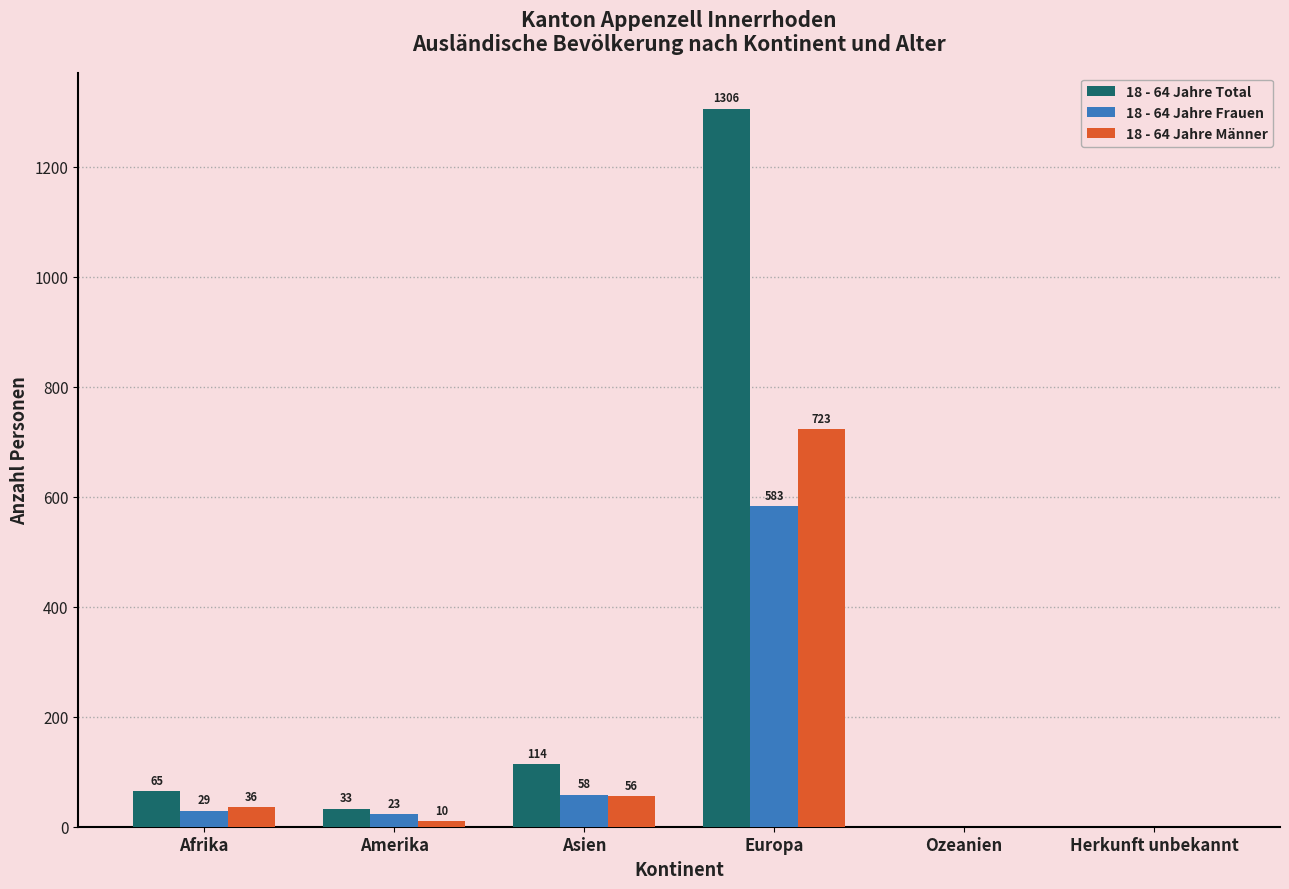

The 18 - 64 Jahre Frauen series shows 29 at Afrika. True or false?

True